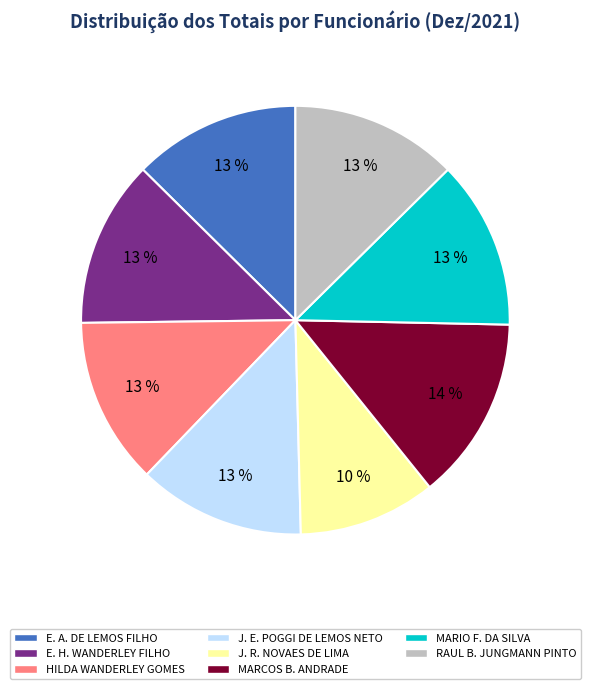

How many segments does this pie chart have?

8